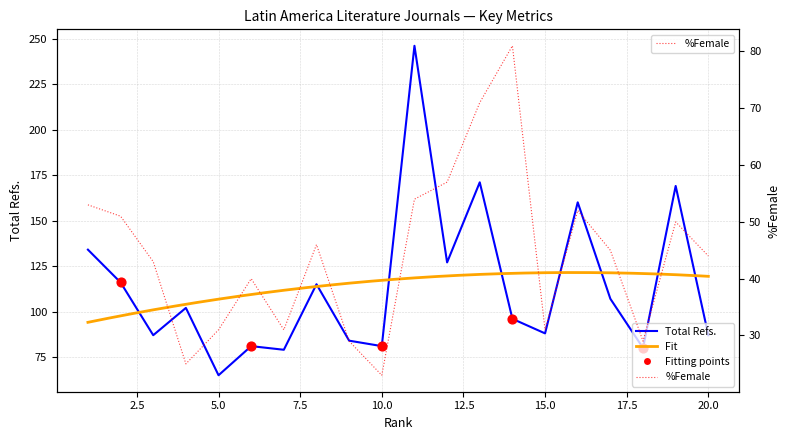

At which category is the sum across all series the highest?

11